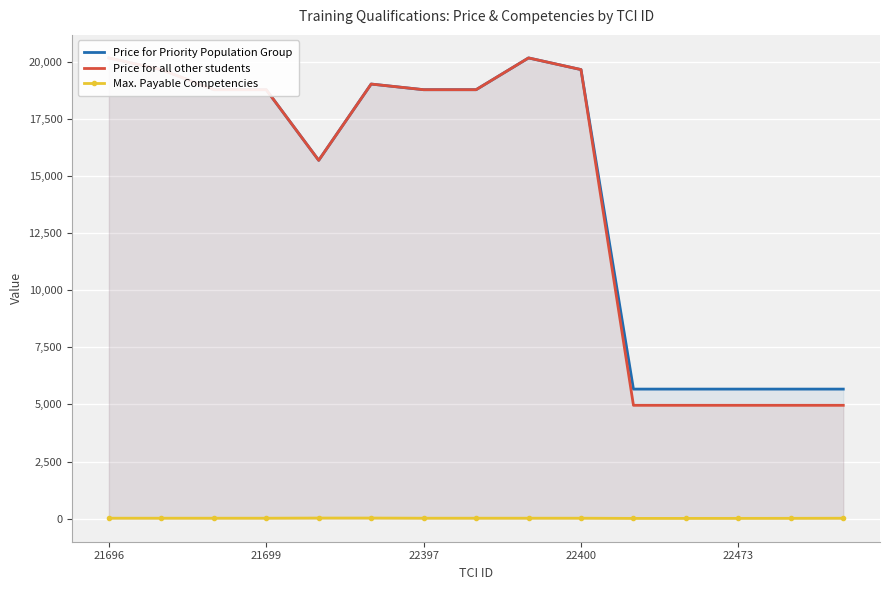

How many lines are shown in the chart?

3